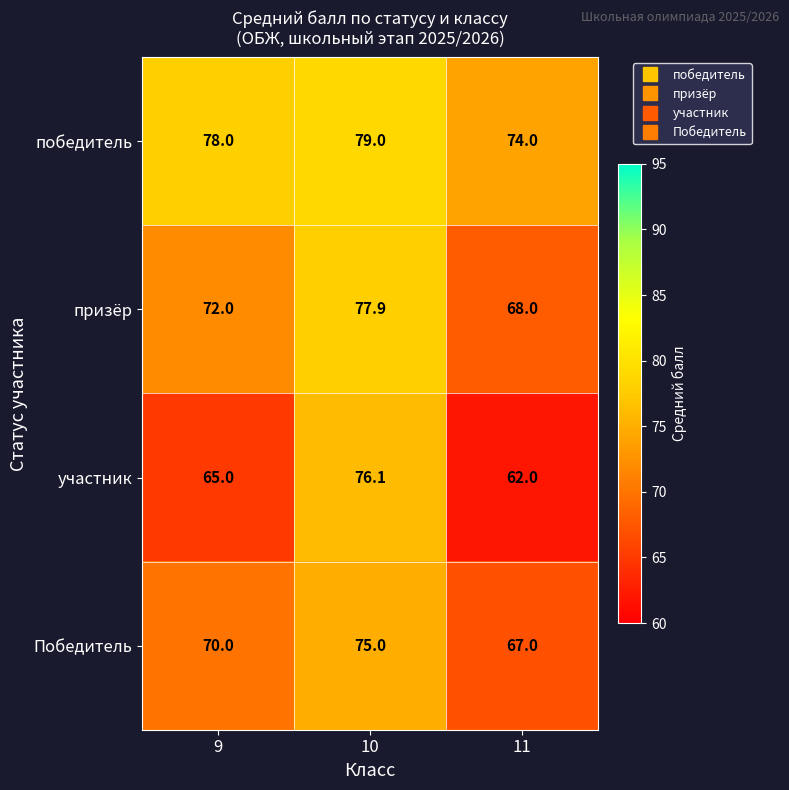

What value does the Победитель series have at 10?

75.0